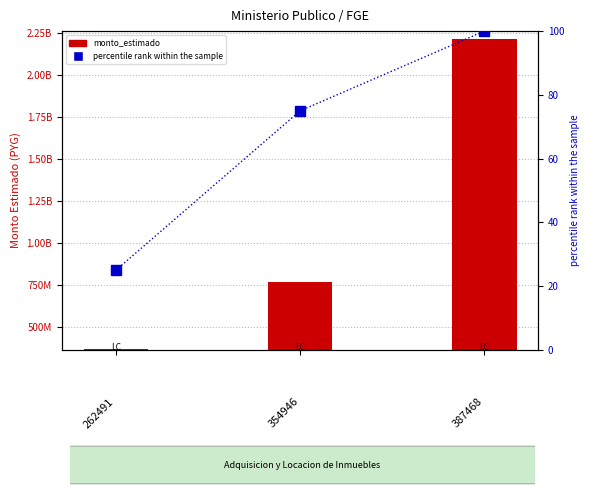

Where is the data nearest to the value 62?

354946